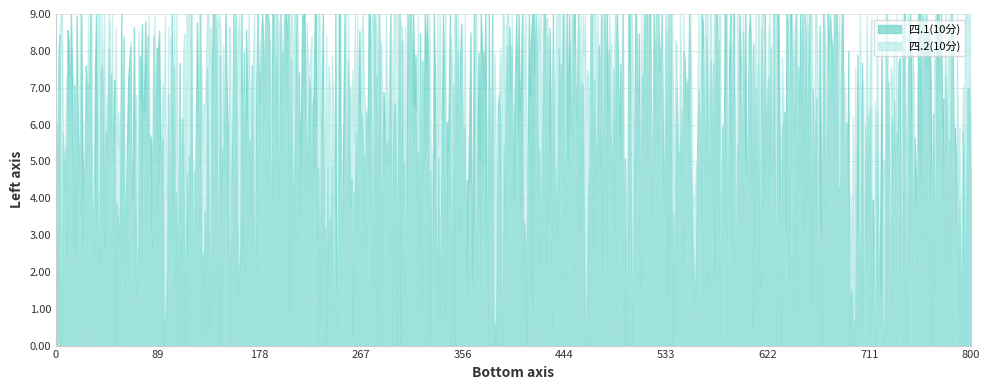

Which series has the largest total across all categories?

四.2(10分)